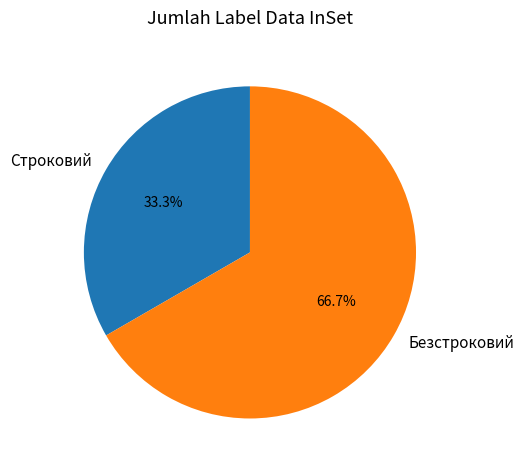

Combined, do Безстроковий and Строковий account for over 50%?

Yes